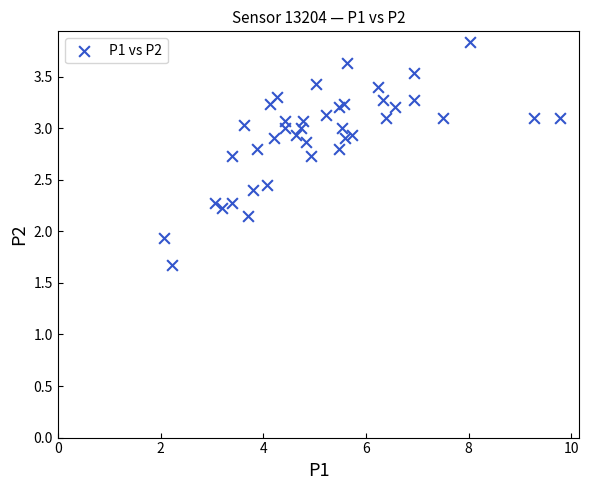

What Y value in the scatter plot is closest to 2?

1.9